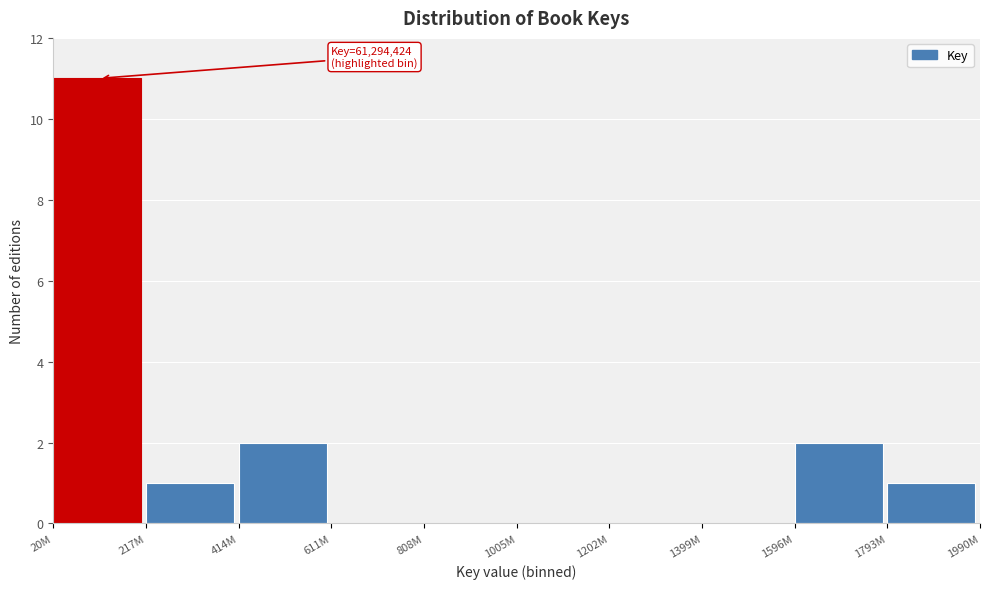

Reading left to right, extract all data points from this chart.

20M=11	217M=1	414M=2	611M=0	808M=0	1005M=0	1202M=0	1399M=0	1596M=2	1793M=1